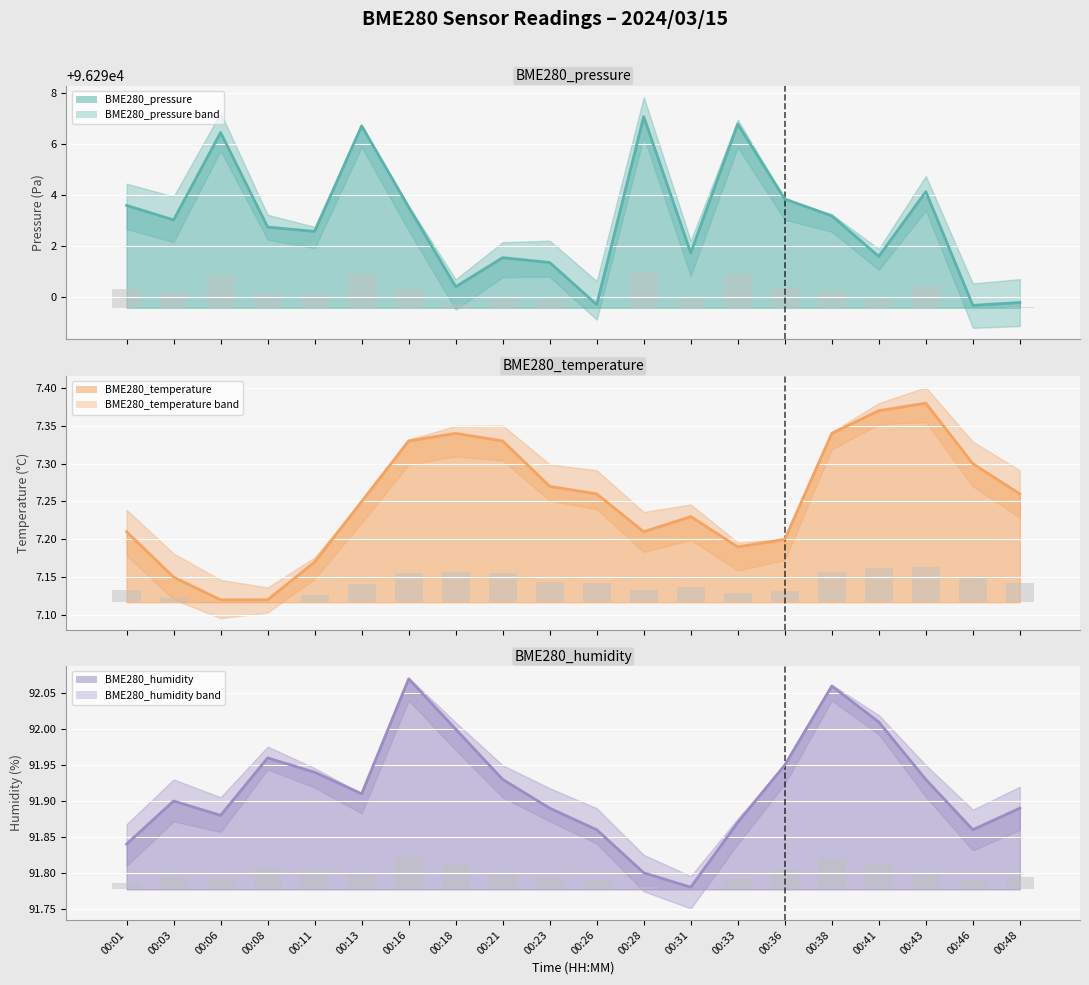

Which category has the lowest value in the BME280_pressure series?

00:46